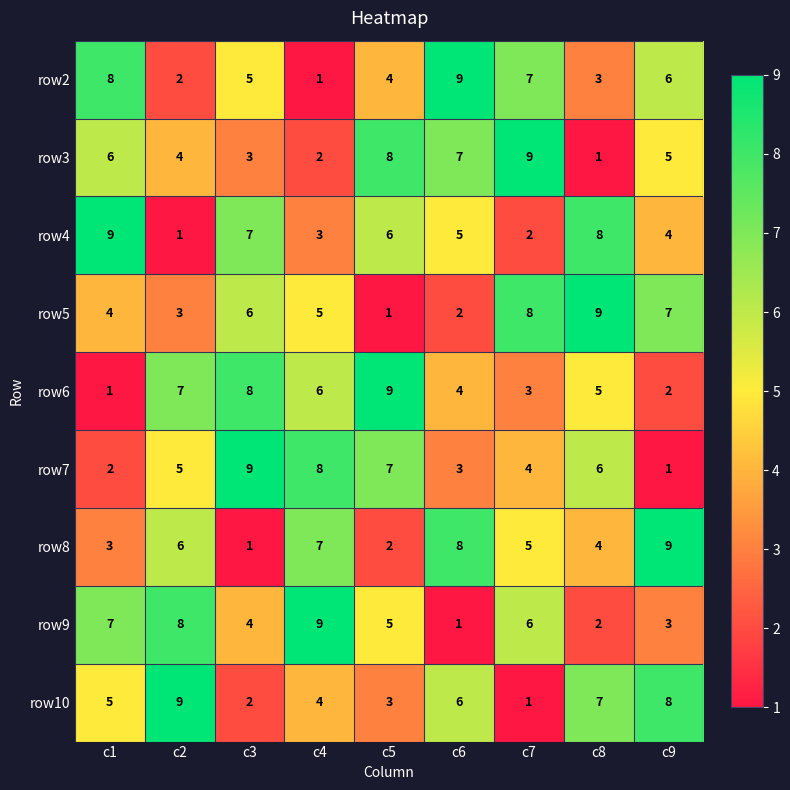

The row4 series shows 1 at c4. True or false?

False